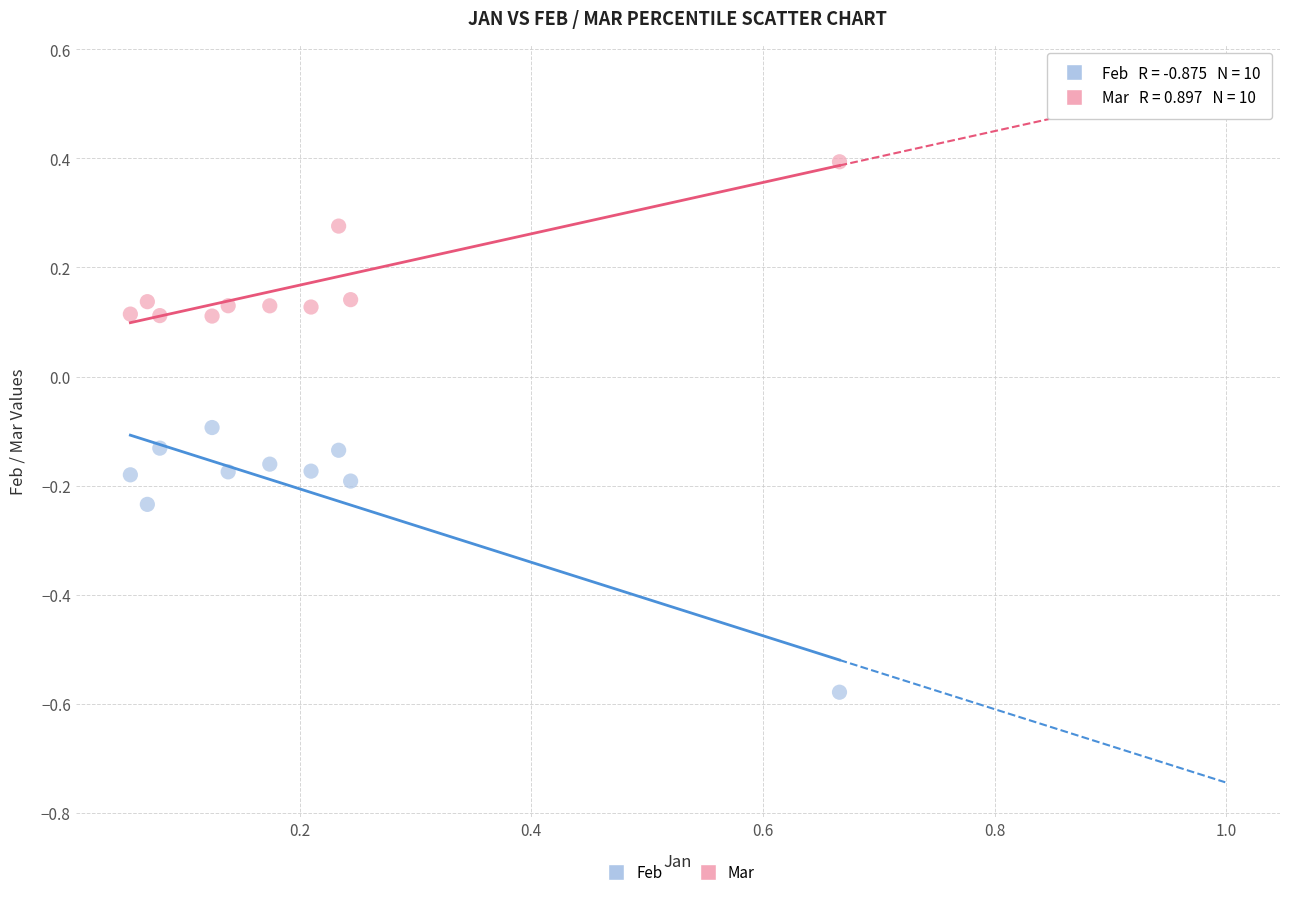

What are all the series names shown in the legend?

Feb, Mar